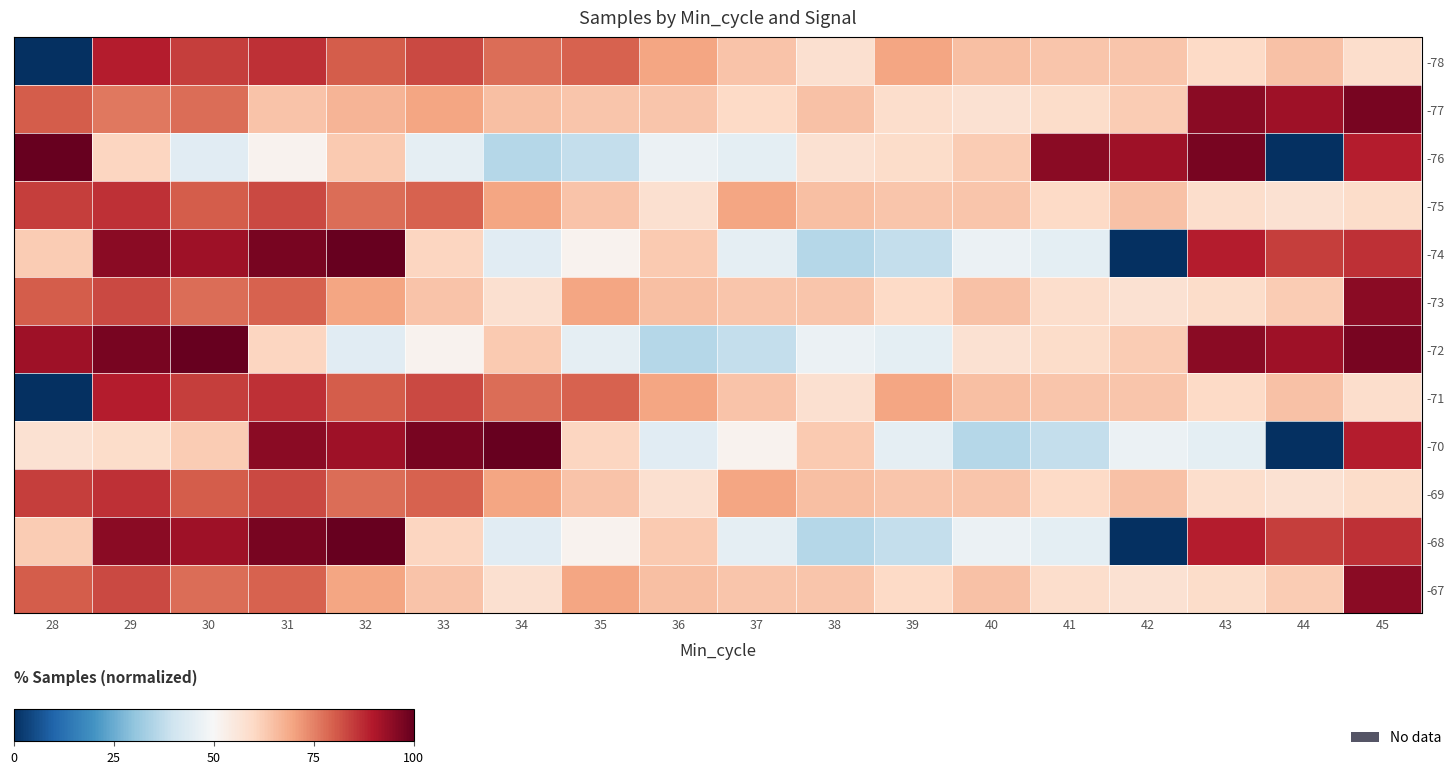

Rank the series at 37 from lowest to highest value.

-72, -76, -74, -68, -70, -77, -73, -67, -78, -71, -75, -69